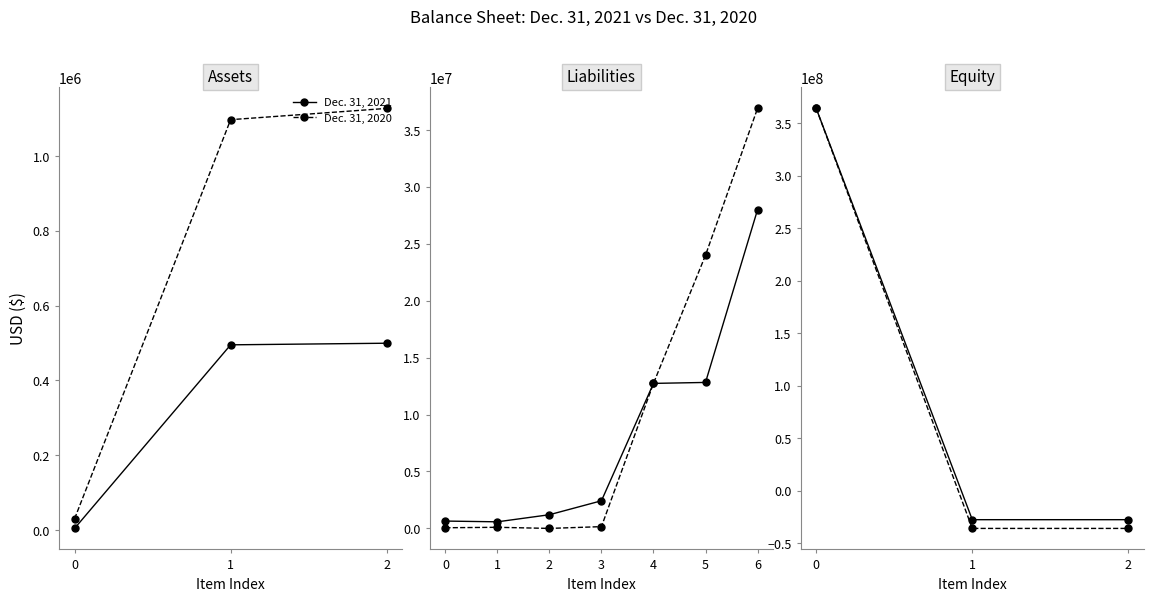

Between 0 and 1, which series saw the biggest shift?

Dec. 31, 2020